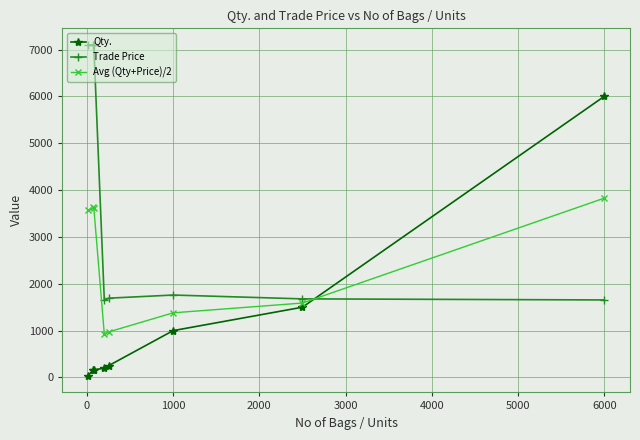

What is the difference between the maximum and minimum values in the Trade Price series?

5450.0